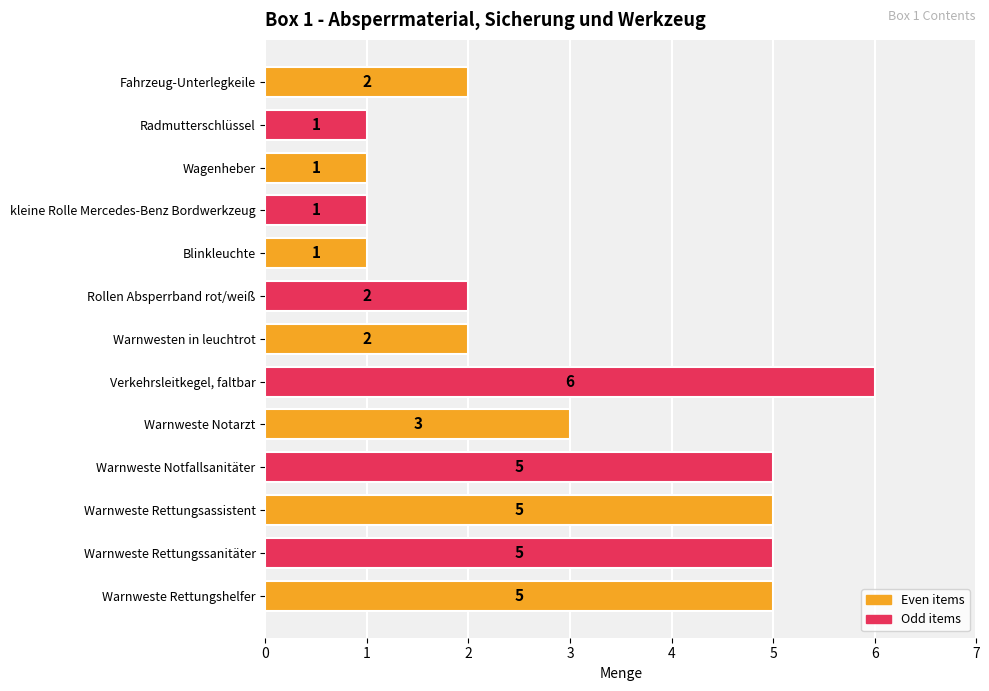

Are the bars horizontal?

Yes